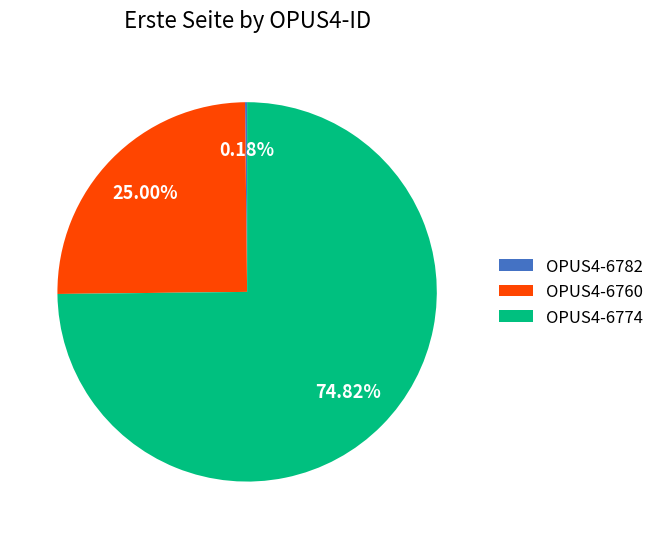

The OPUS4-6760 slice represents 25% of the pie. True or false?

True